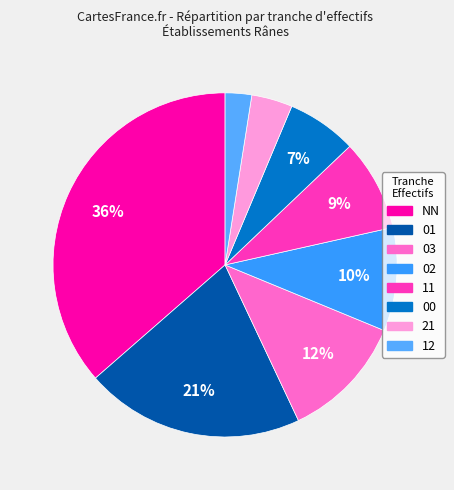

How many slices are in this pie chart?

8